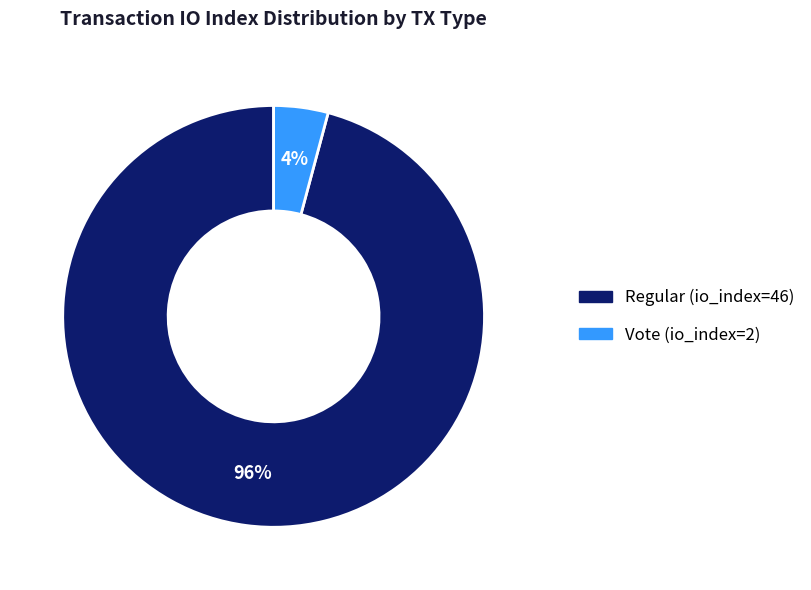

Between Regular (io_index=46) and Vote (io_index=2), which is larger?

Regular (io_index=46)